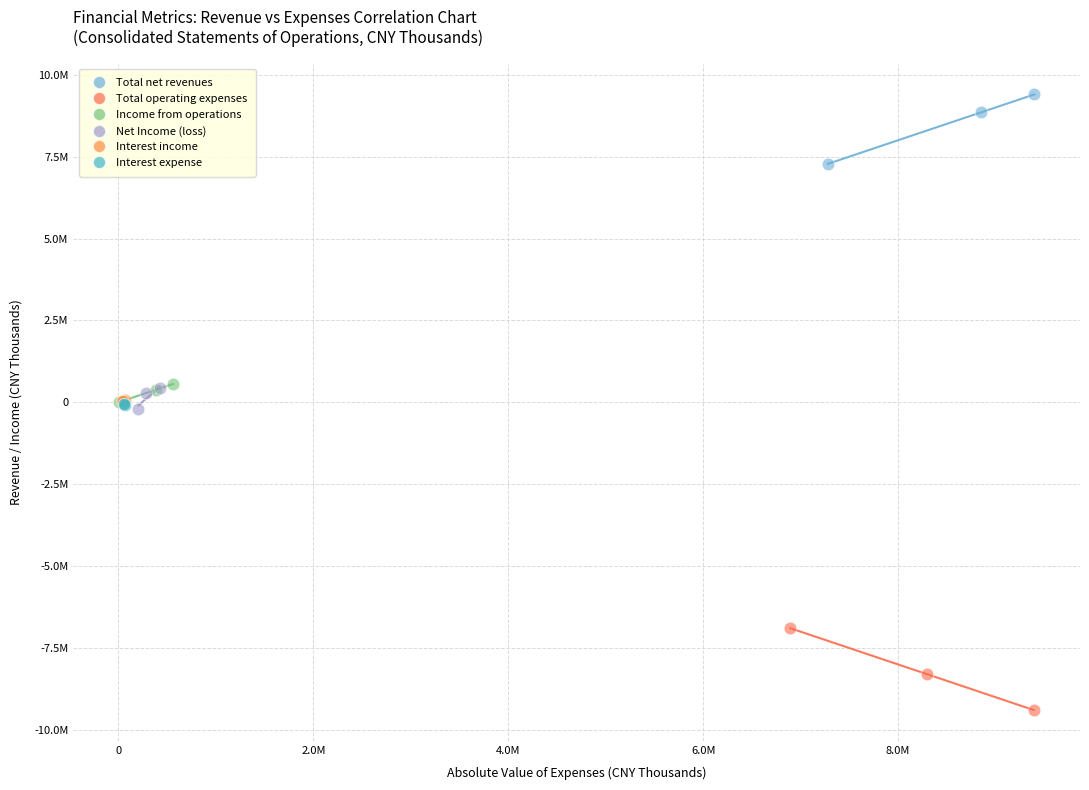

Which series reaches the maximum Y coordinate?

Total net revenues